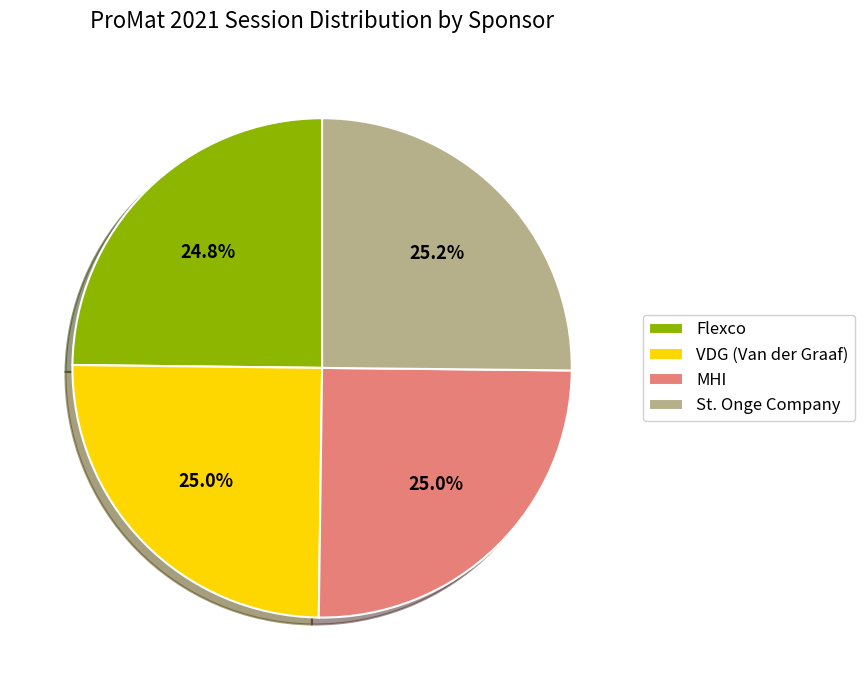

The VDG (Van der Graaf) slice represents 25% of the pie. True or false?

True